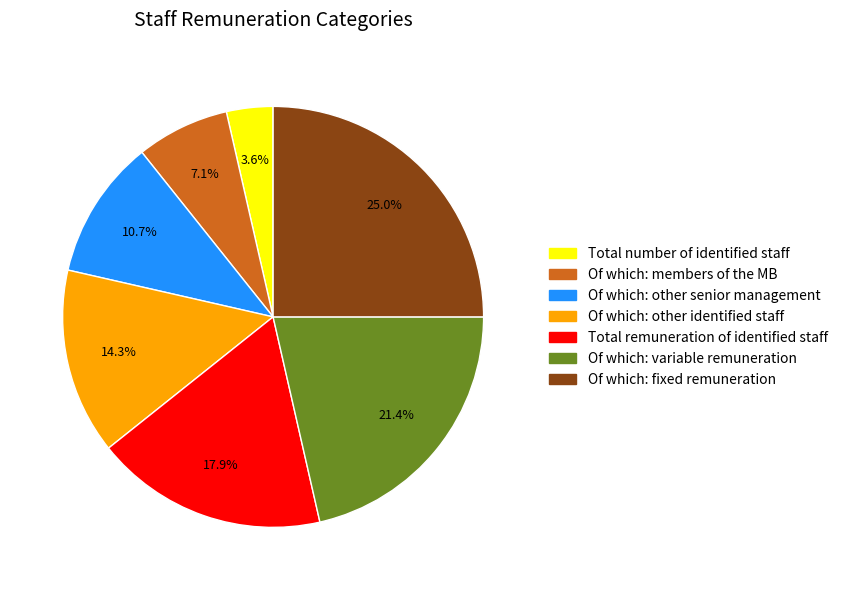

Combined, what portion of the pie is Total remuneration of identified staff and Of which: members of the MB?

25.0%